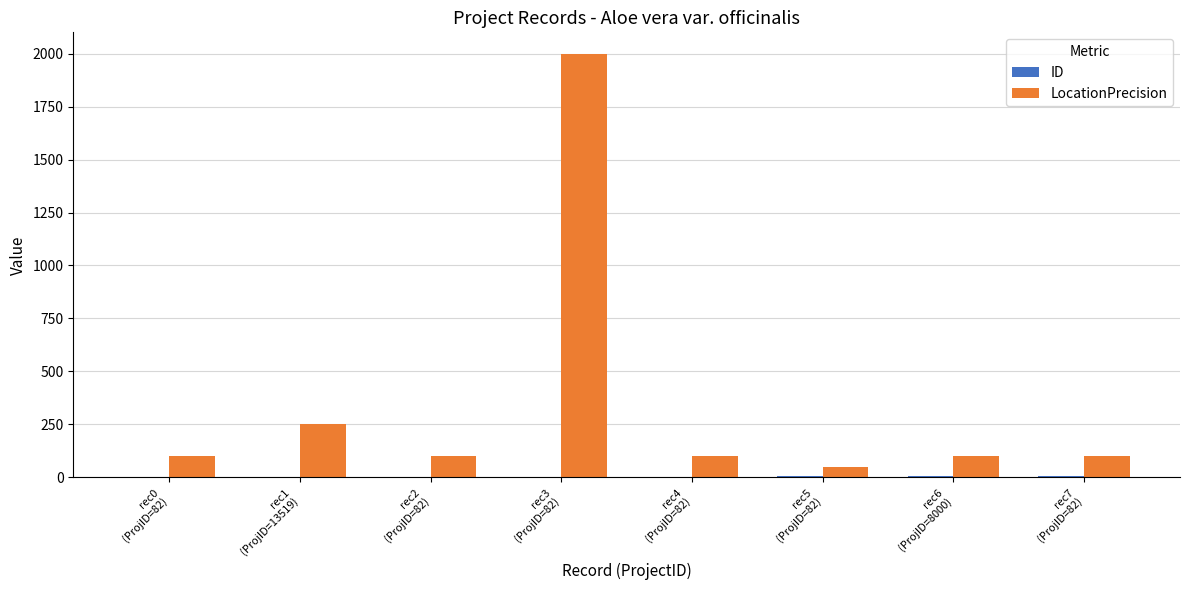

How many groups of bars are there?

8